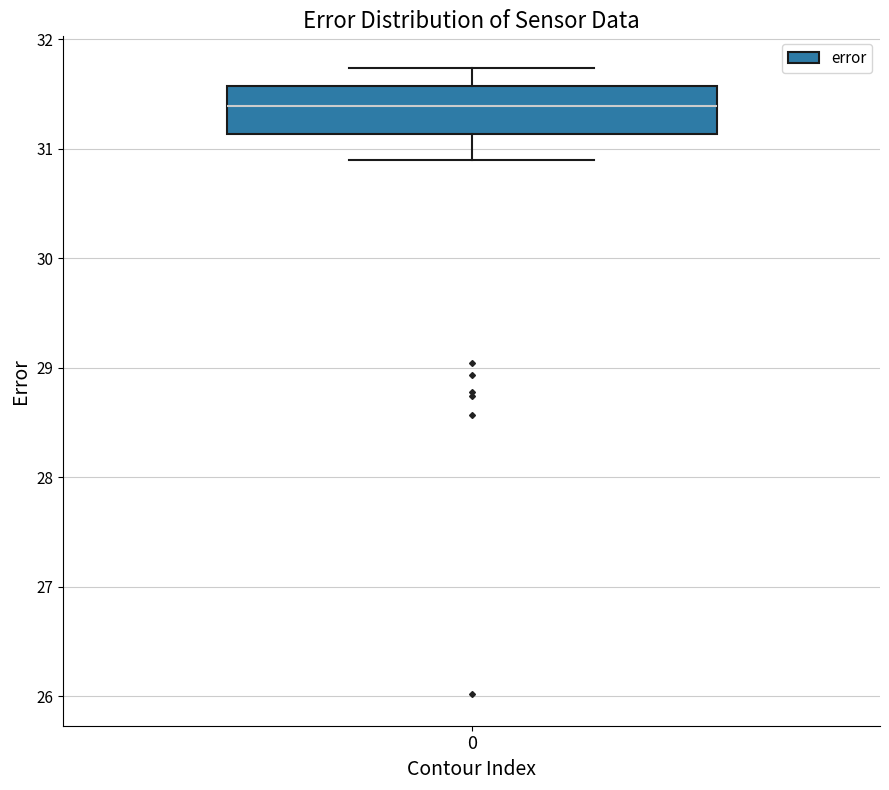

Transcribe this box plot: give where the median line is, the range the box spans, and where the two whiskers end, as read against the y-axis. The values are not printed on the chart, so give them approximately, as read against the axis.

median 31.4, box 31.1 to 31.6, whiskers 30.9 to 31.7